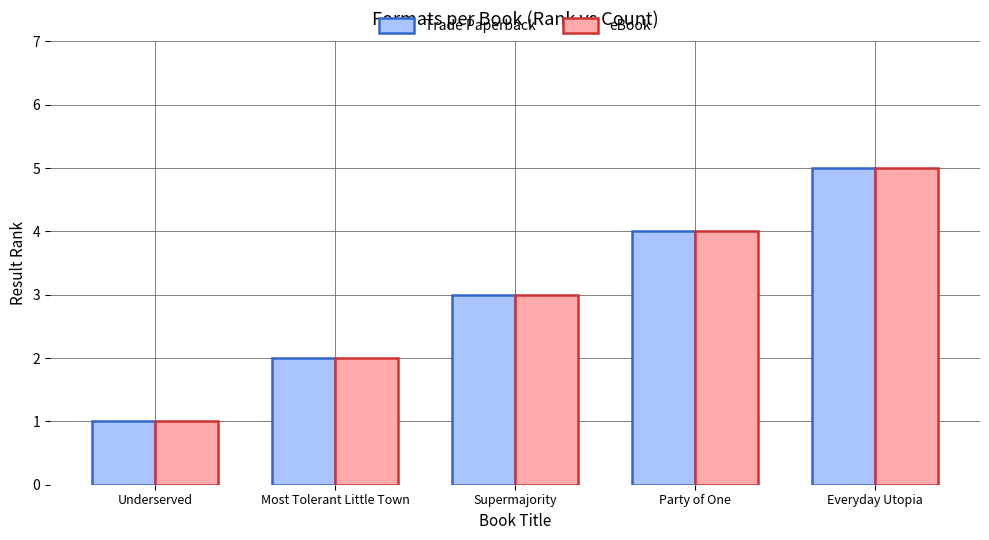

Is the value of Trade Paperback at Underserved greater than the value of eBook at Everyday Utopia?

No